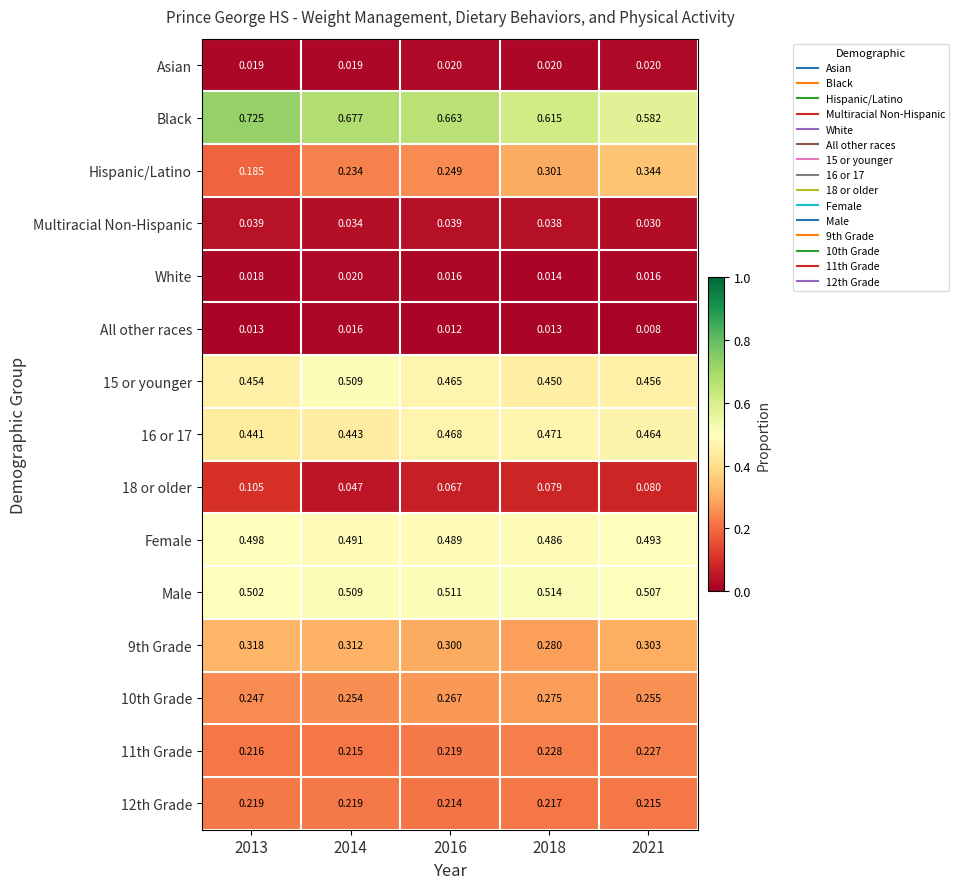

Which series has the largest total across all categories?

Black